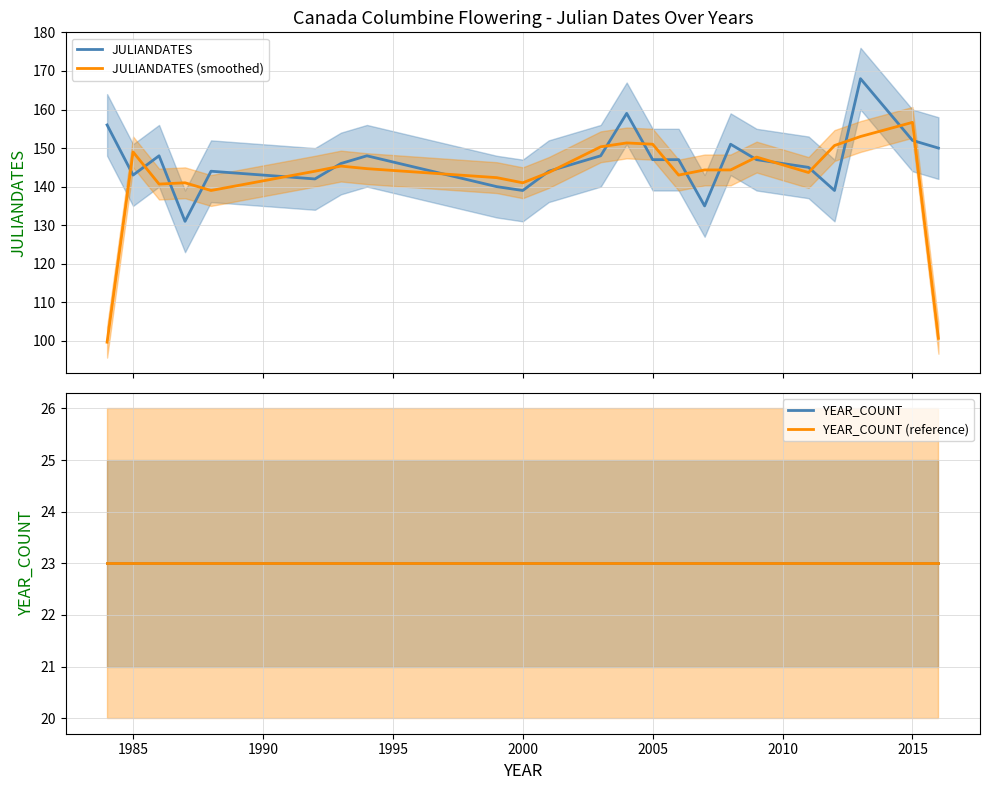

Does the chart have visible grid lines?

Yes